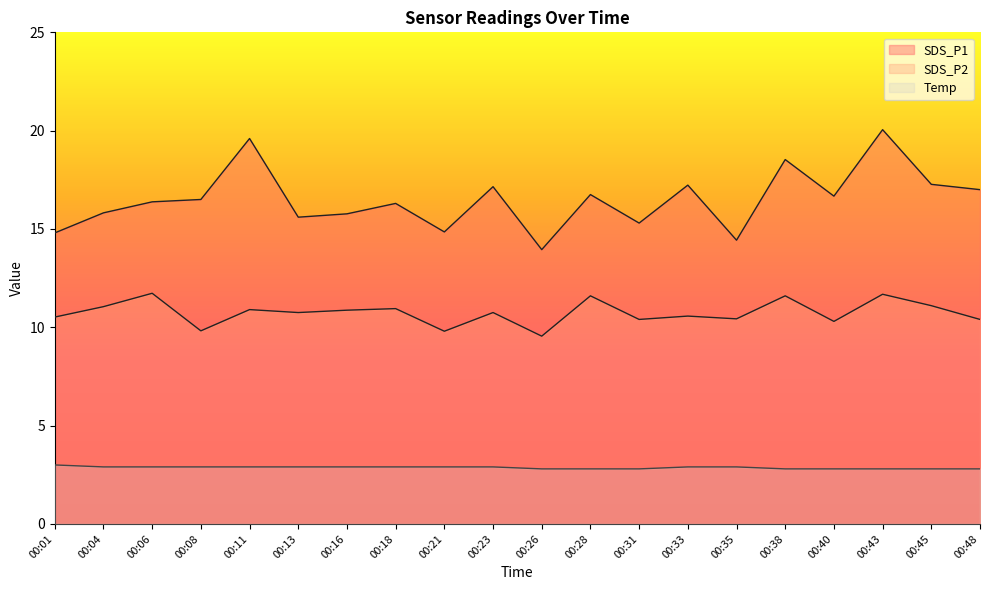

What is the value of the Temp point at the 19th from the left?

2.8